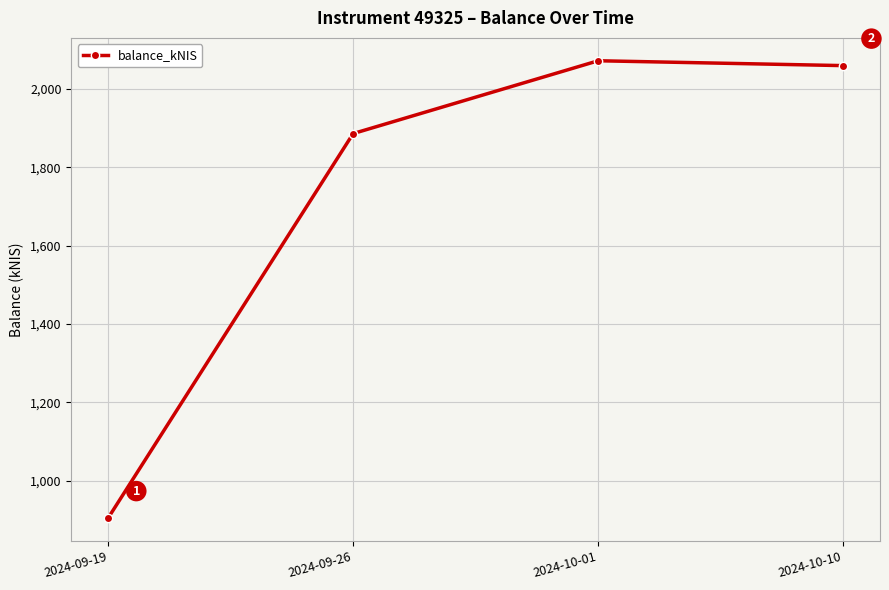

What is the label of the 2nd point from the right?

2024-10-01